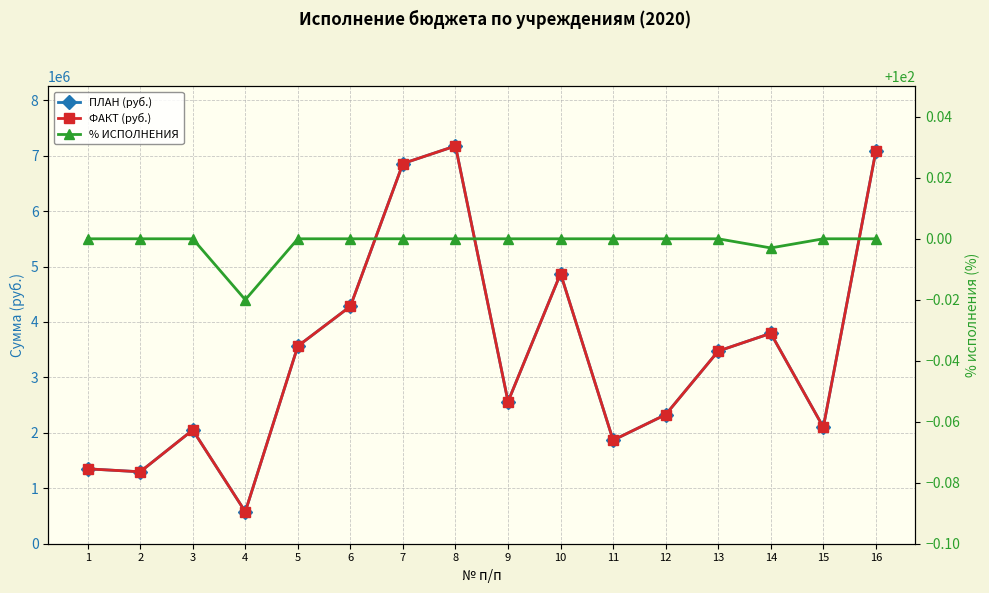

At which category does ПЛАН (руб.) reach its first local valley?

2